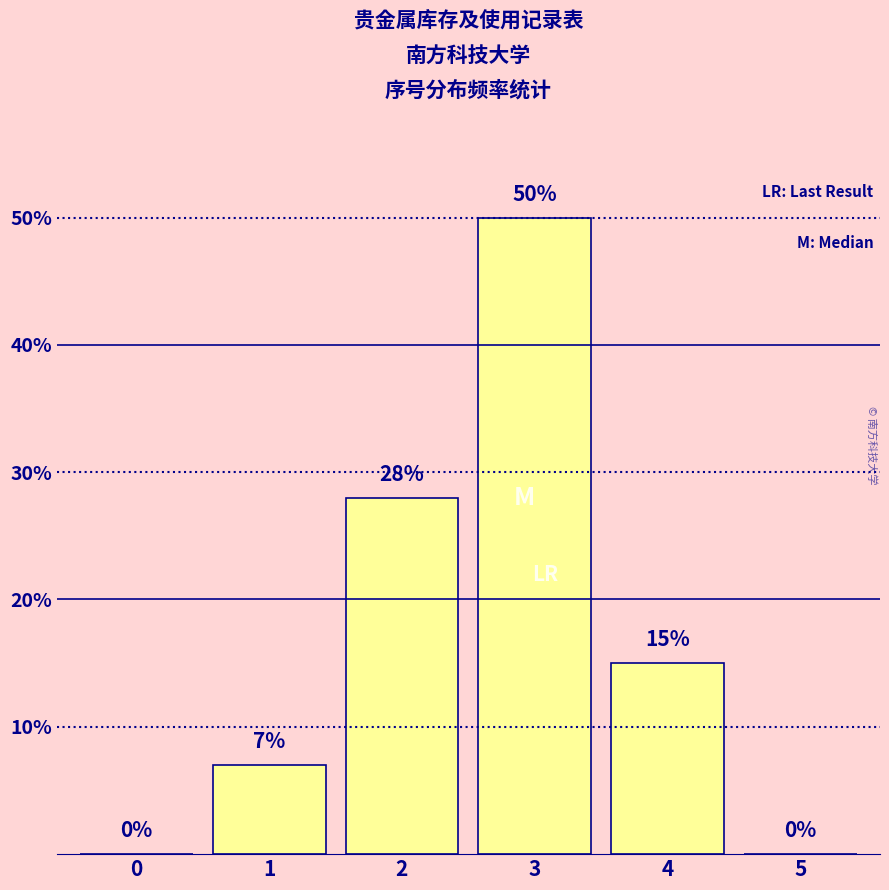

Reading right to left, what are all the values shown in this chart?

5=0	4=15	3=50	2=28	1=7	0=0